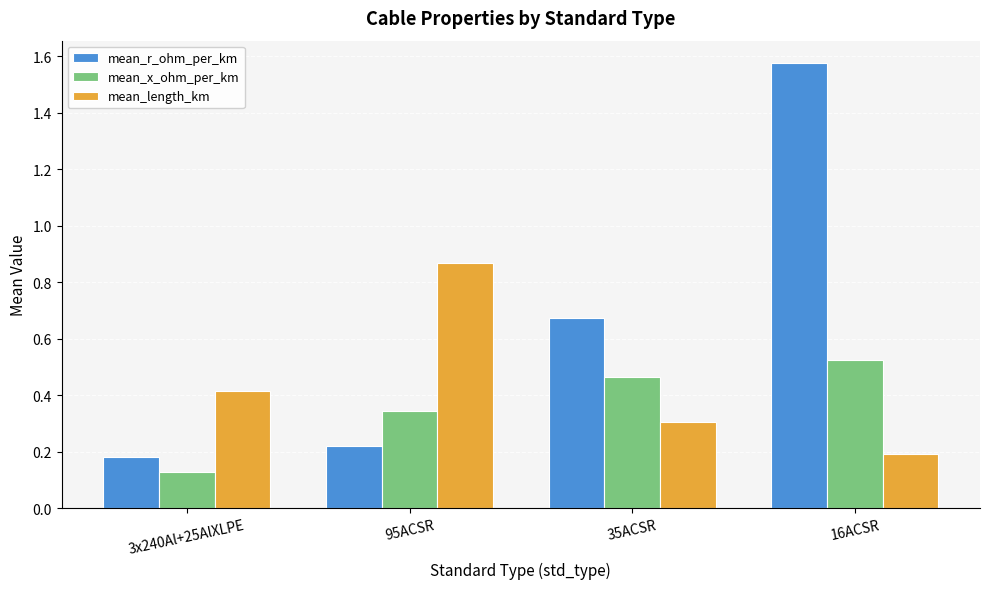

True or false: mean_length_km has a value of 0.1 at 35ACSR.

False